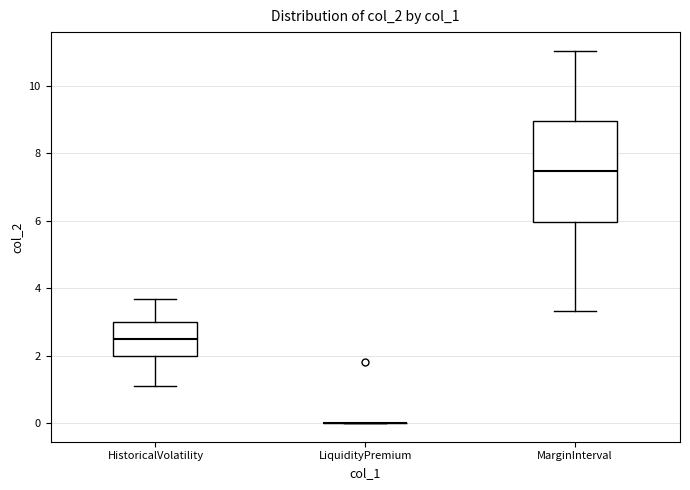

Where does the upper whisker of the box for HistoricalVolatility end on the y-axis? The values are not printed on the chart, so give them approximately, as read against the axis.

3.6